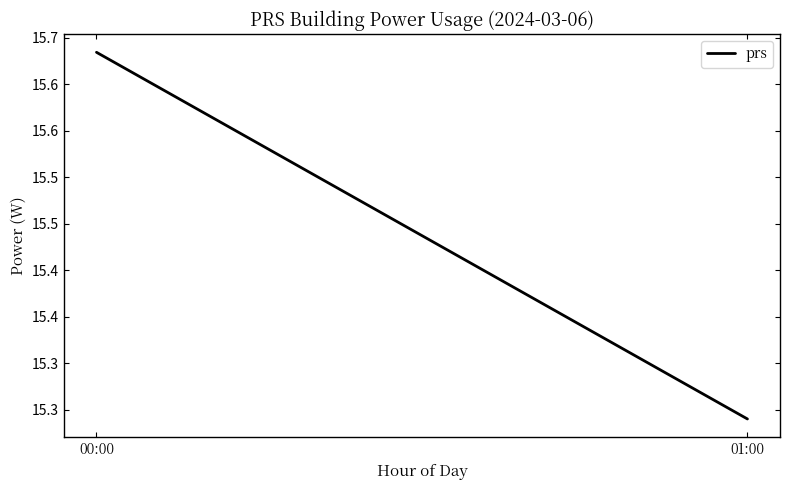

How many lines are shown in the chart?

1